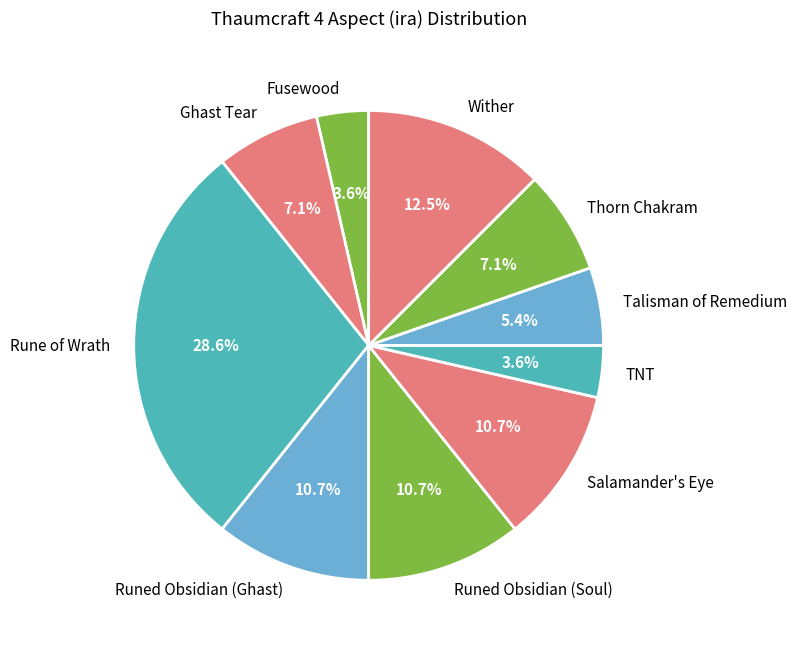

Is Talisman of Remedium the majority of the pie?

No